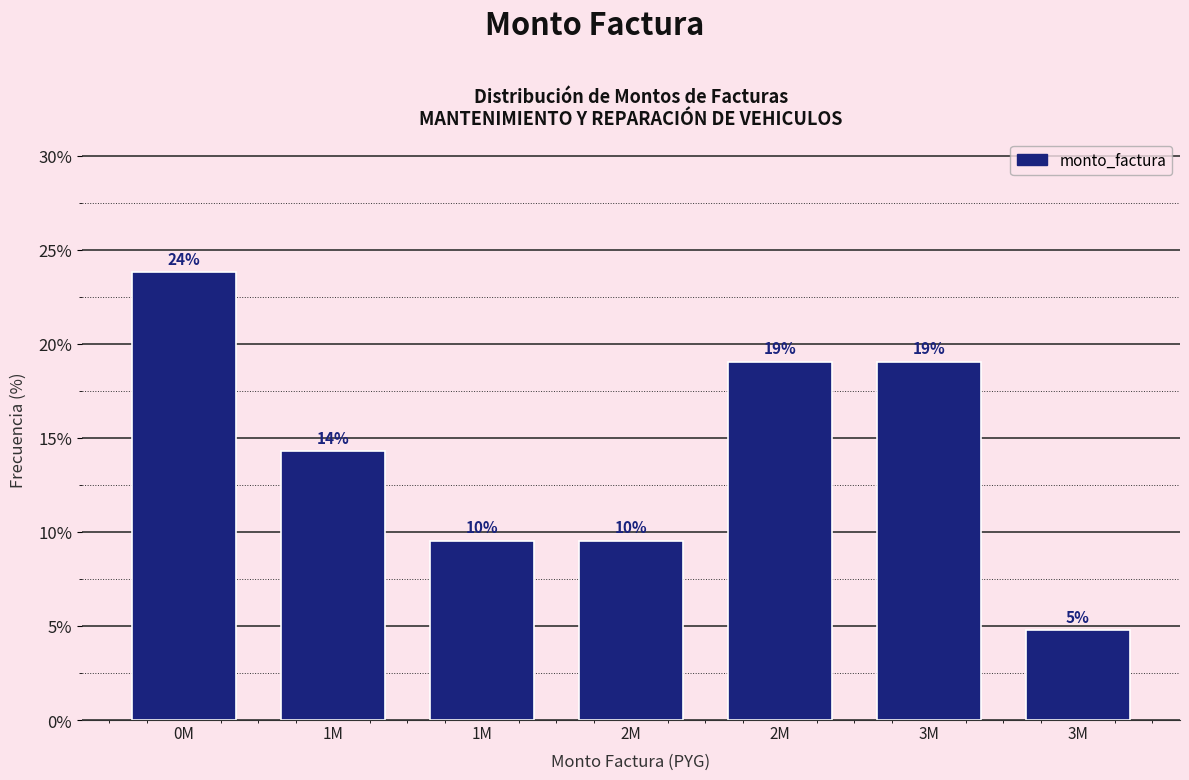

Are the bars horizontal?

No